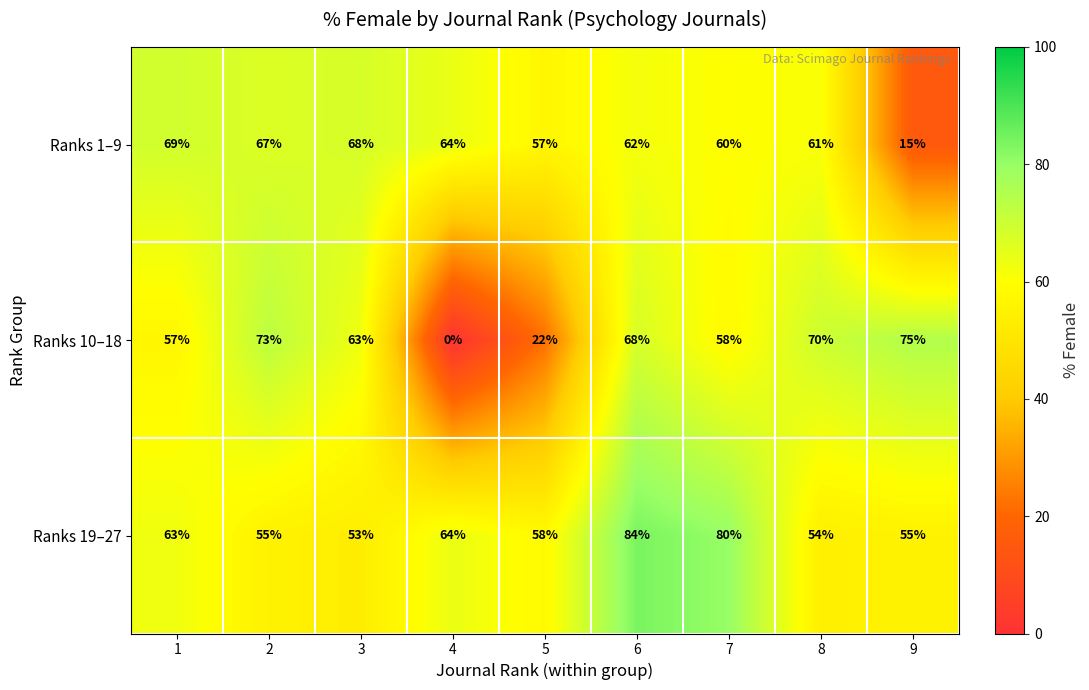

The Ranks 19–27 series shows 19 at 9. True or false?

False